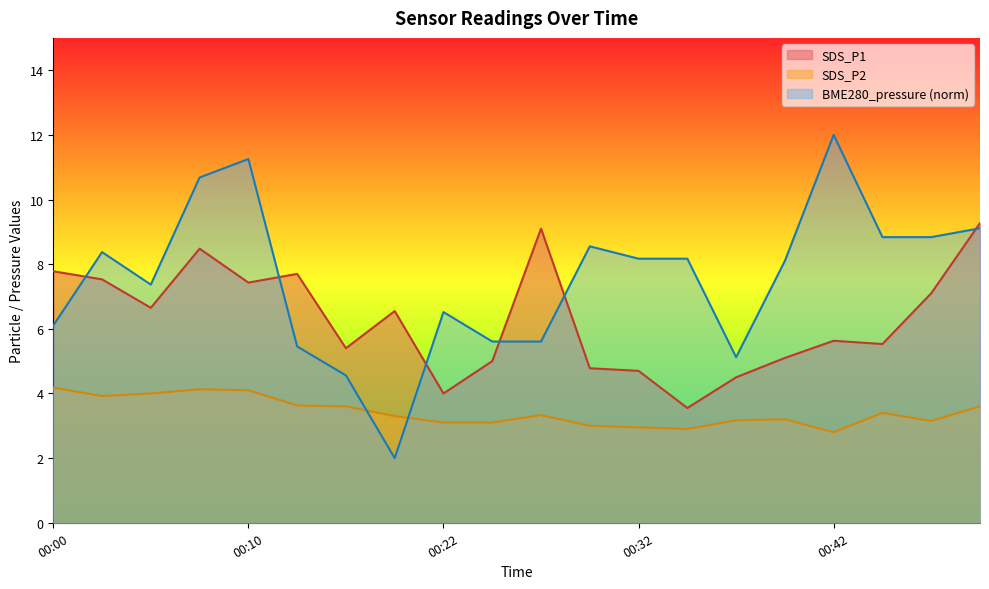

How many data points in BME280_pressure_norm are less than 8?

9